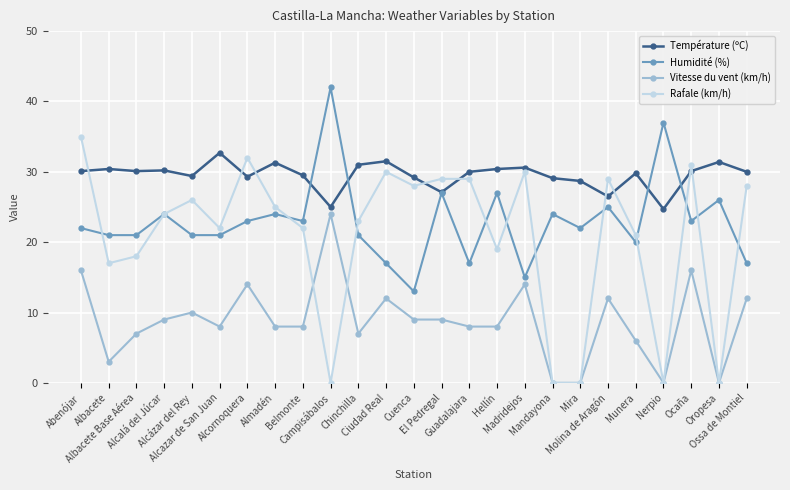

Where does the Rafale (km/h) series first go above 24?

Abenójar